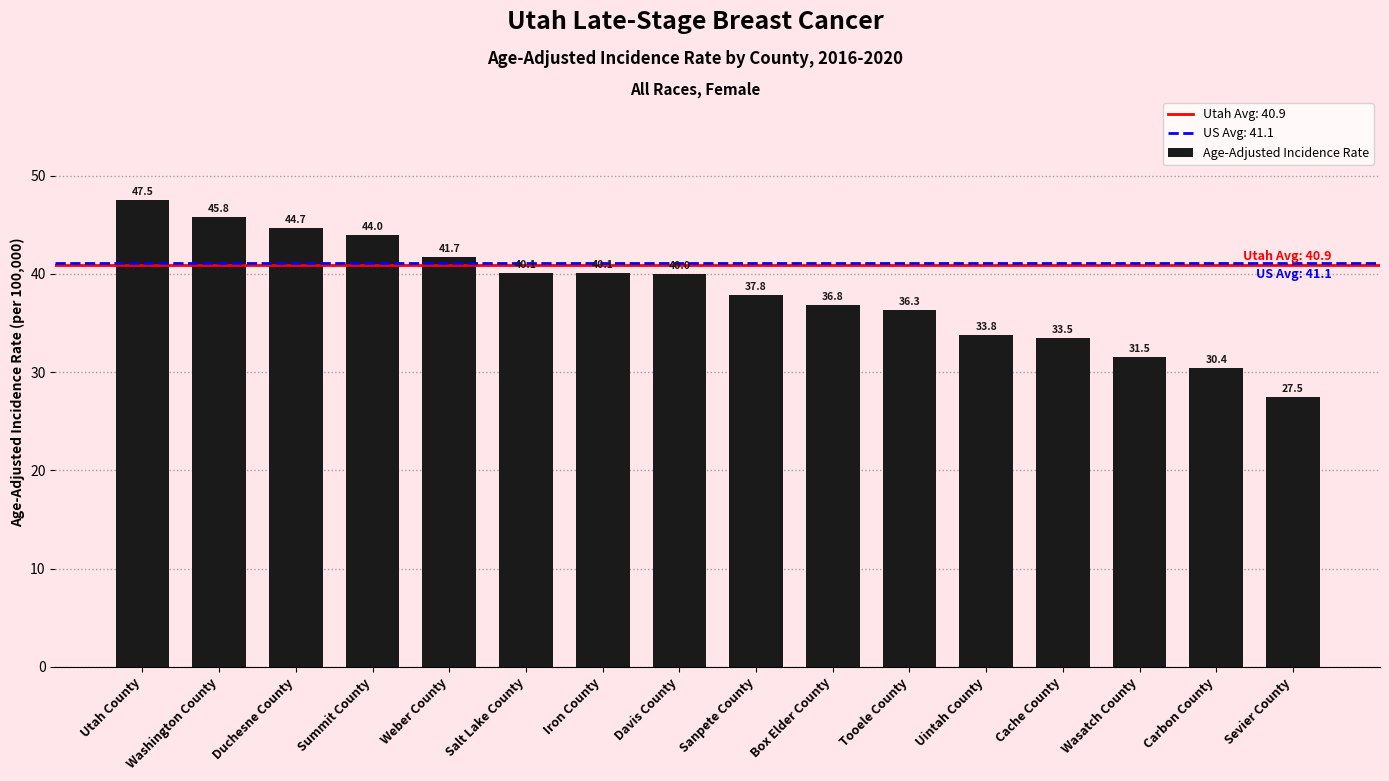

What is the change in value from Tooele County to Carbon County?

-5.9